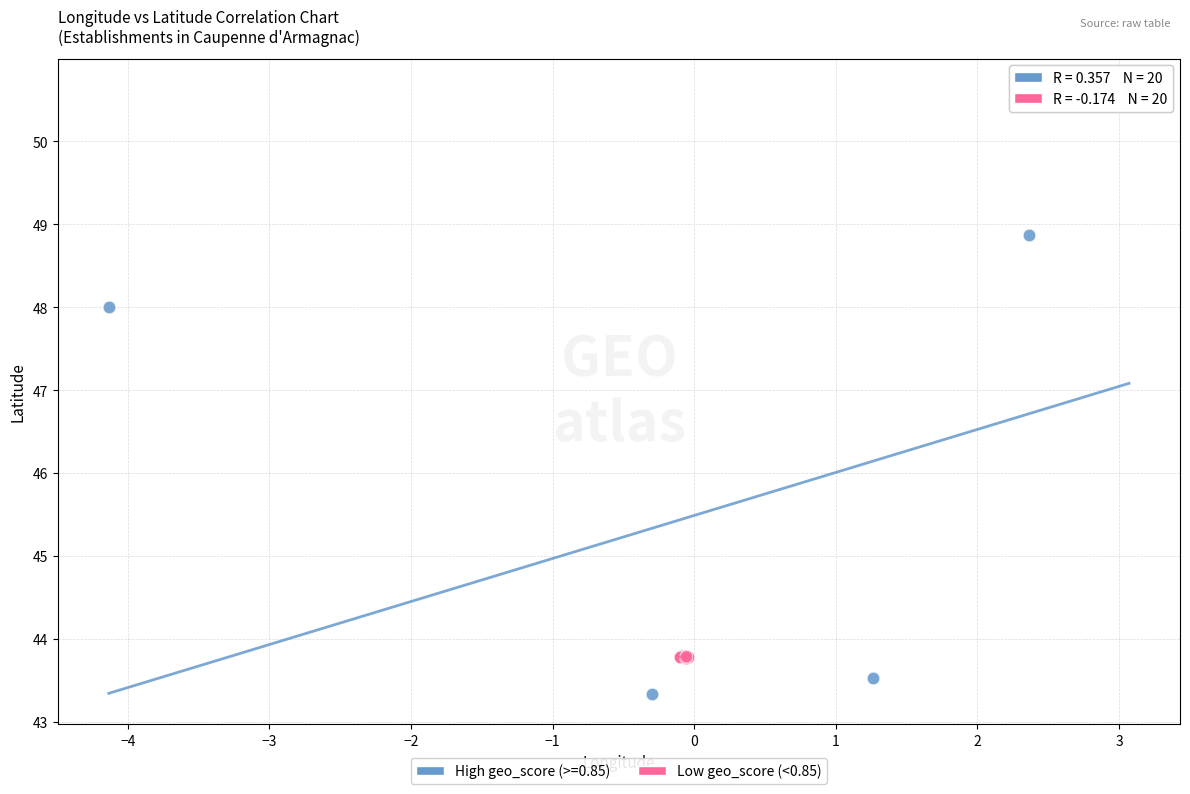

Which series contains the lowest Y value?

High geo_score (>=0.85)